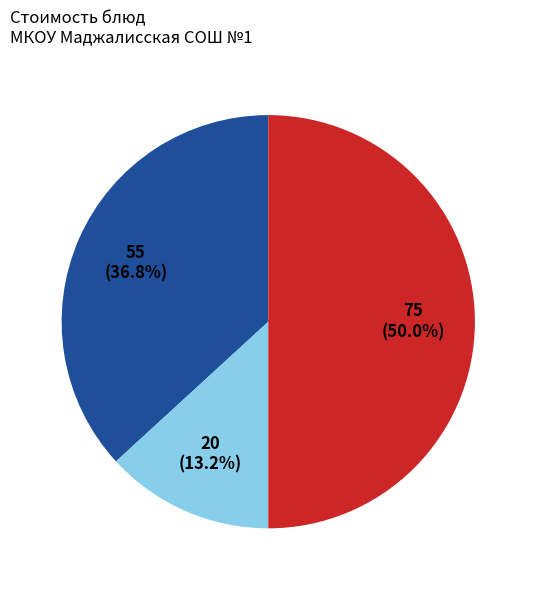

To the nearest percent, what is the difference between the largest and smallest slice percentages?

37%